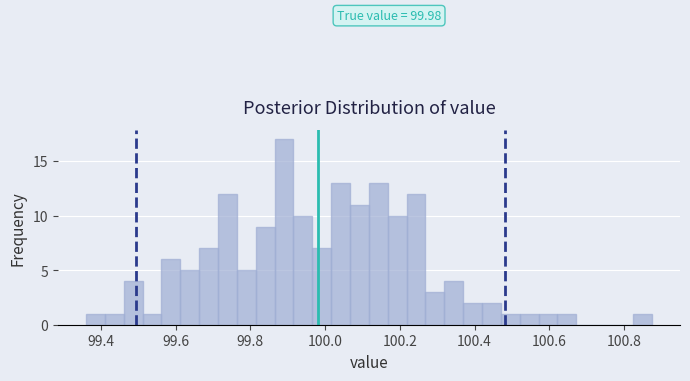

Read against the x-axis, roughly where is the centre of the tallest bar?

99.90